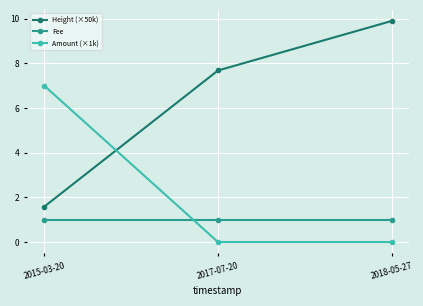

Does the chart display data point markers on the line(s)?

Yes